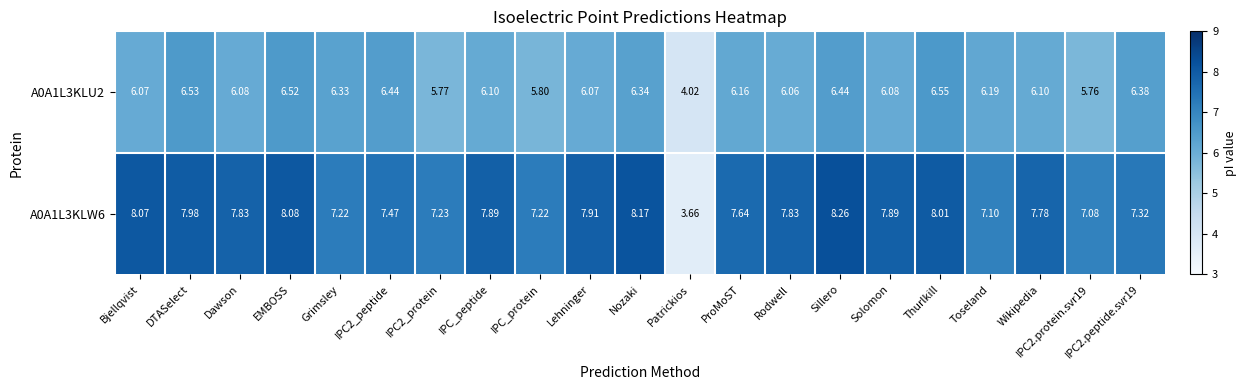

How many distinct data groups are displayed?

2